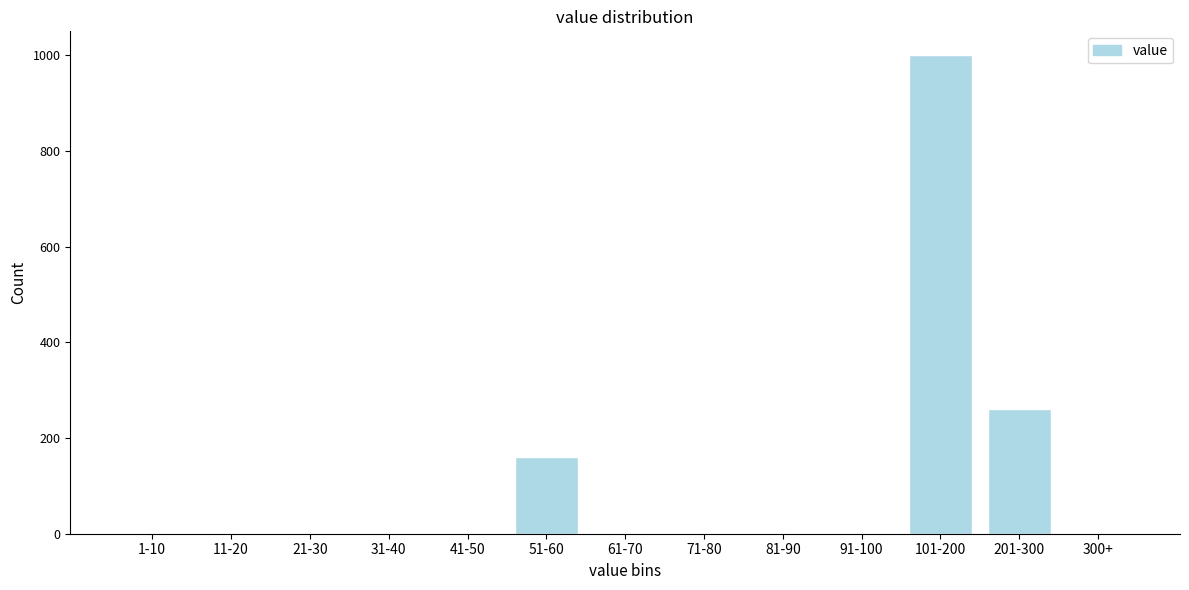

Reading right to left, what are all the values shown in this chart?

300+=0	201-300=261	101-200=1000	91-100=0	81-90=0	71-80=0	61-70=0	51-60=160	41-50=0	31-40=0	21-30=0	11-20=0	1-10=0